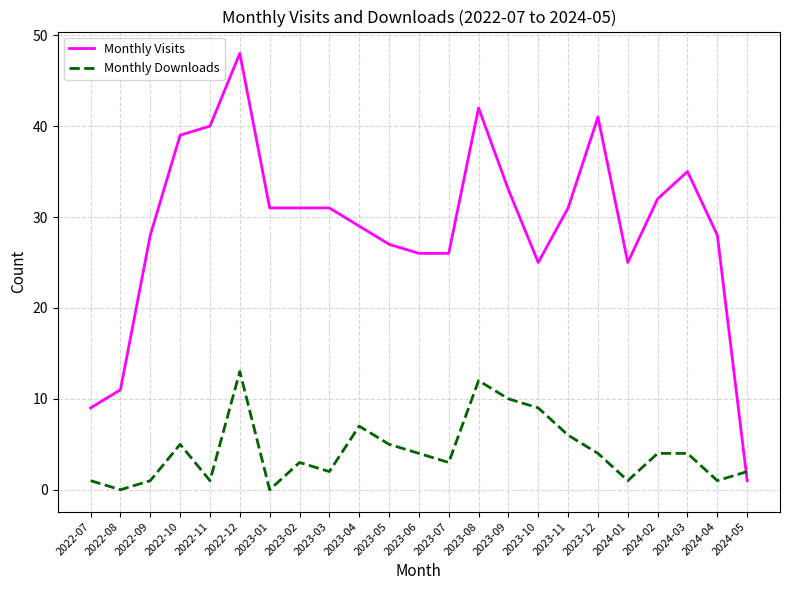

How many times do Monthly Visits and Monthly Downloads cross each other?

1